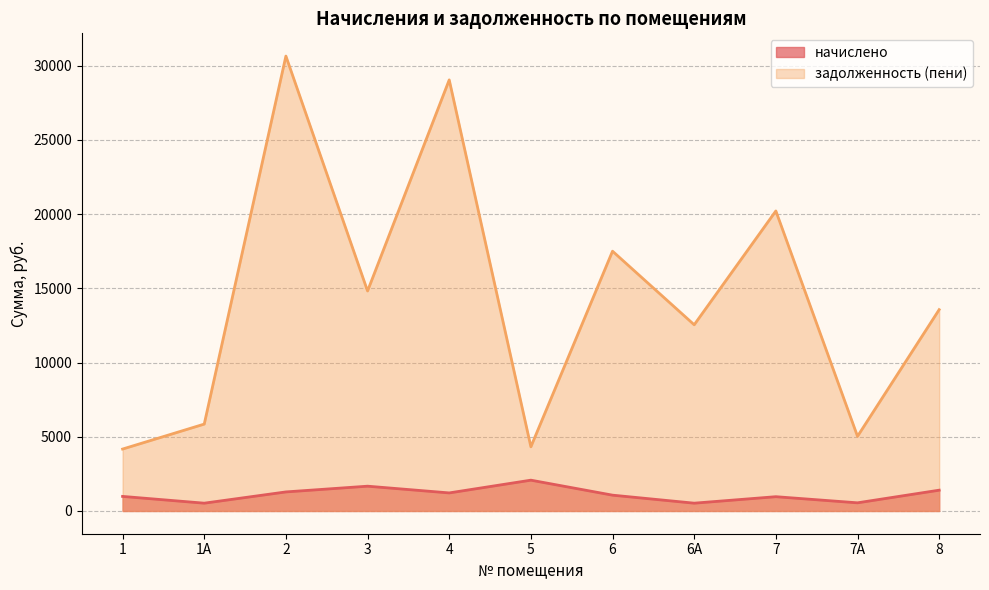

What is the sum of the начислено values at 5 and 1А?

2601.6